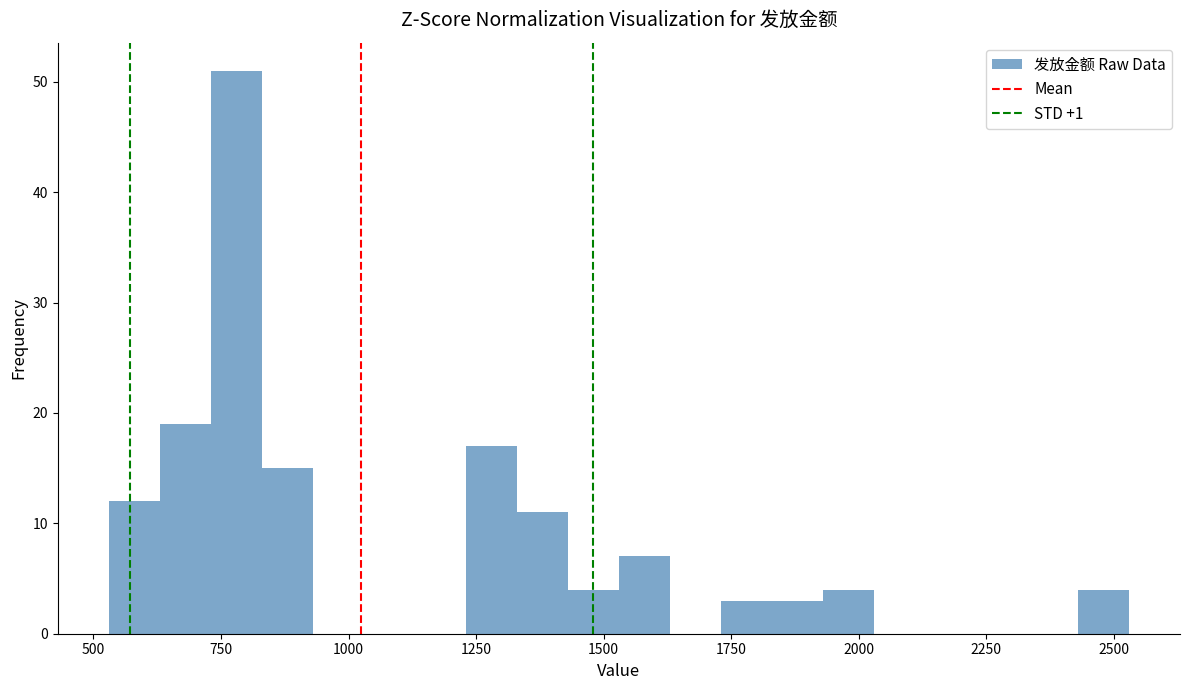

Read against the x-axis, roughly where is the centre of the tallest bar?

800